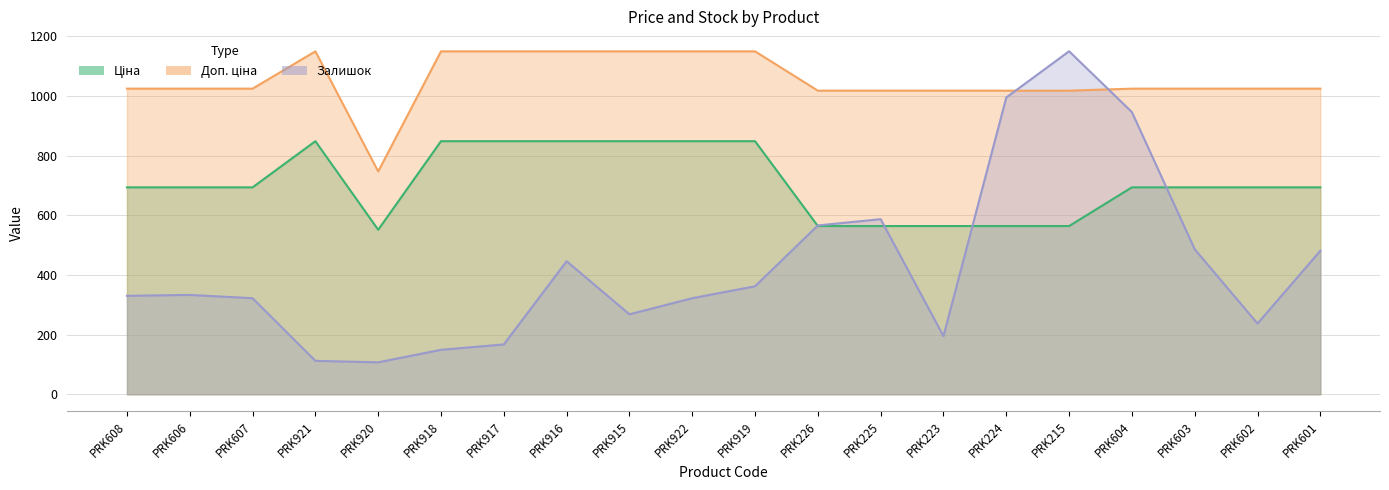

List the series in order of their overall mean, lowest first.

Залишок, Ціна, Доп. ціна